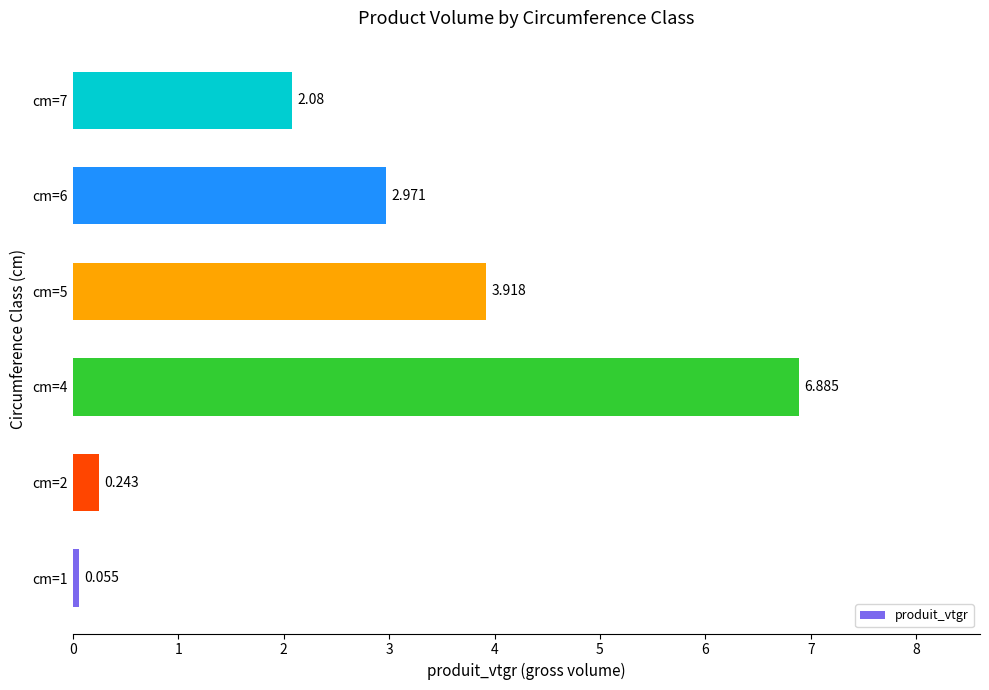

How many bars are there in total?

6